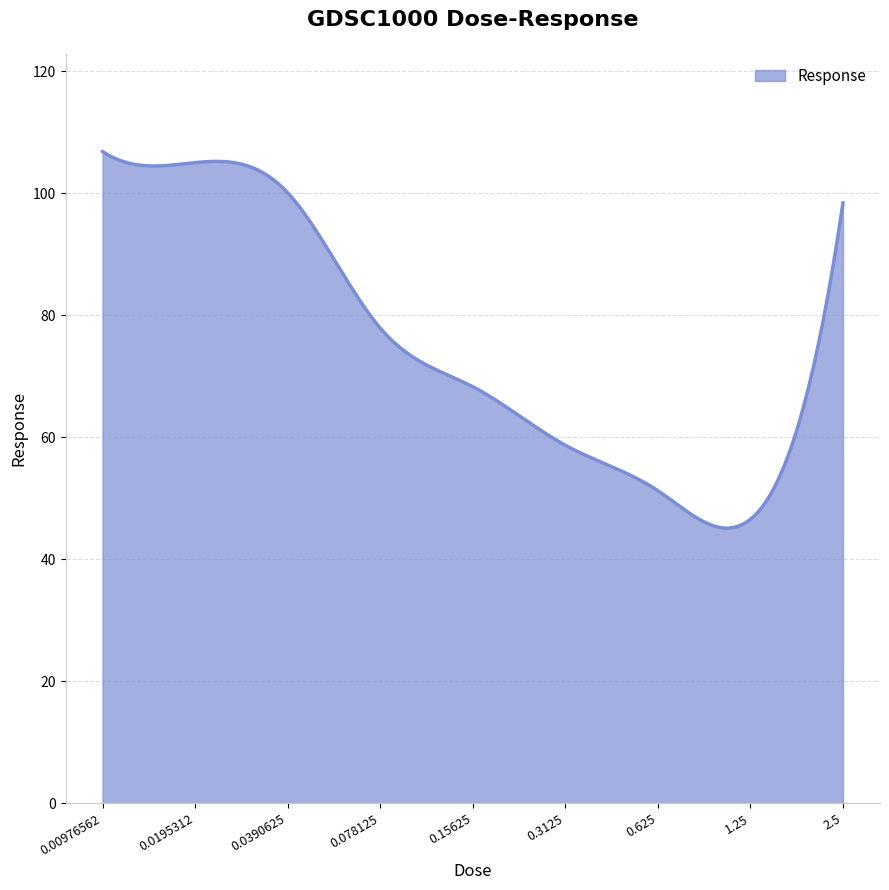

What is the greatest value displayed?

106.8